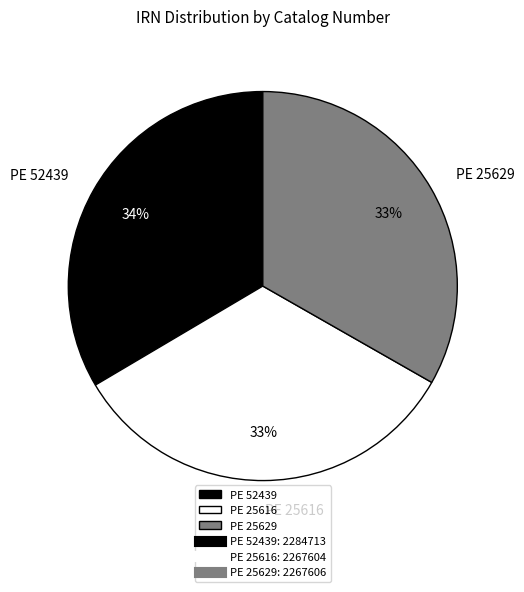

How many segments does this pie chart have?

3